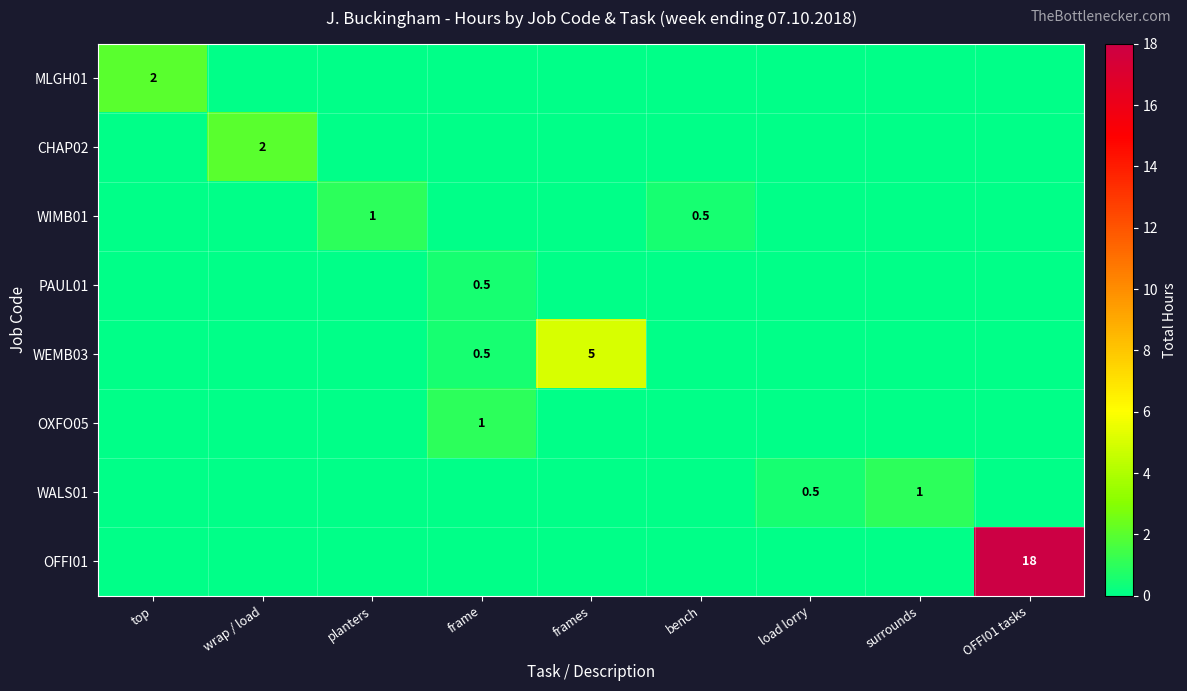

What is the total value across all series at bench?

0.5